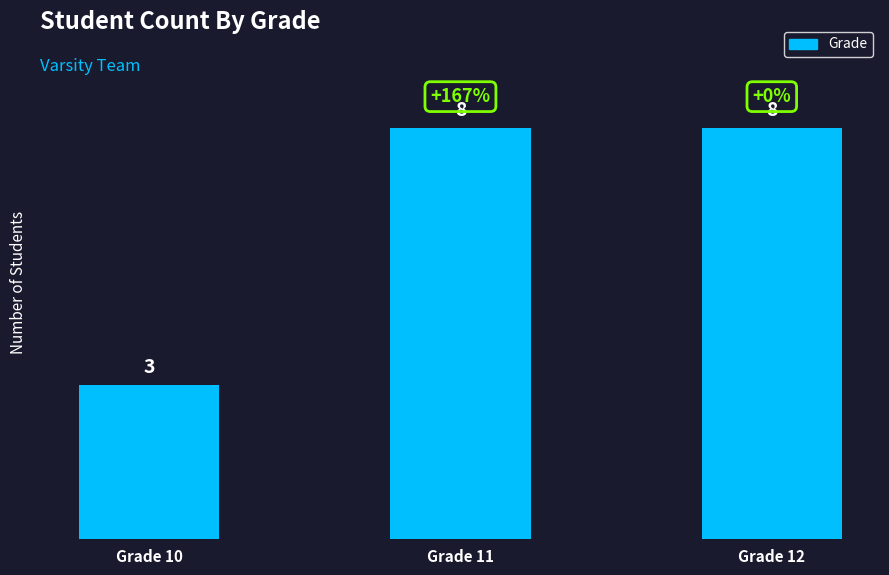

What is the sum of all values?

19